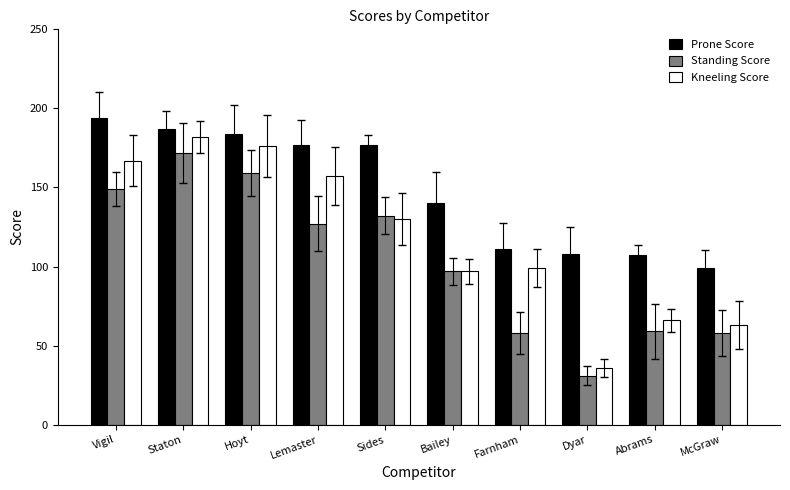

Are the bars horizontal?

No